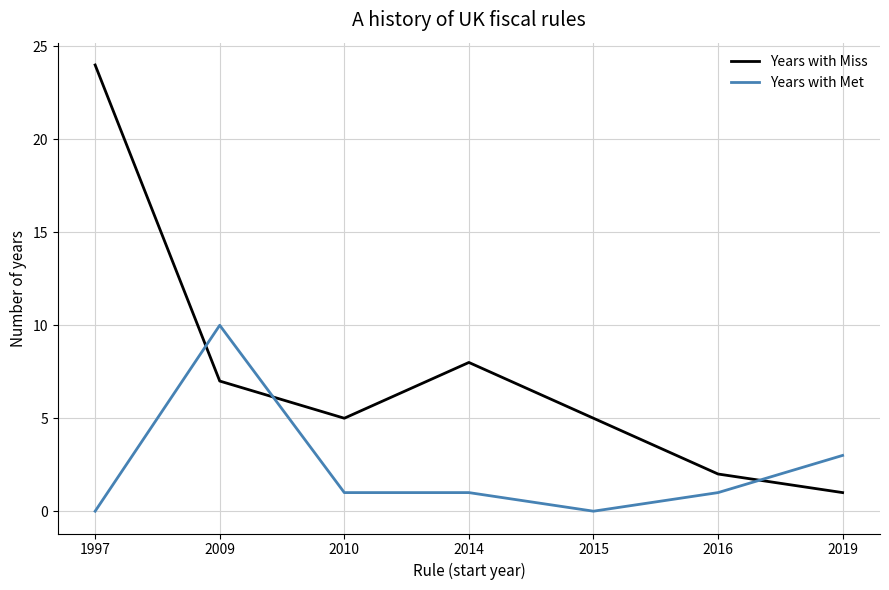

Reading right to left, list all the values displayed in this chart.

Years with Miss: 1	2	5	8	5	7	24
Years with Met: 3	1	0	1	1	10	0